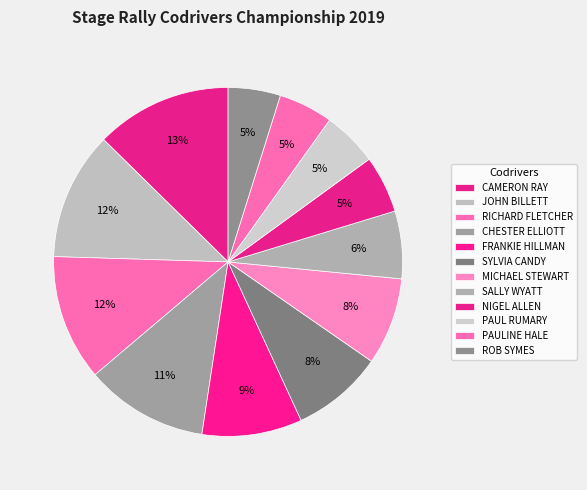

Does any single category account for the majority?

No